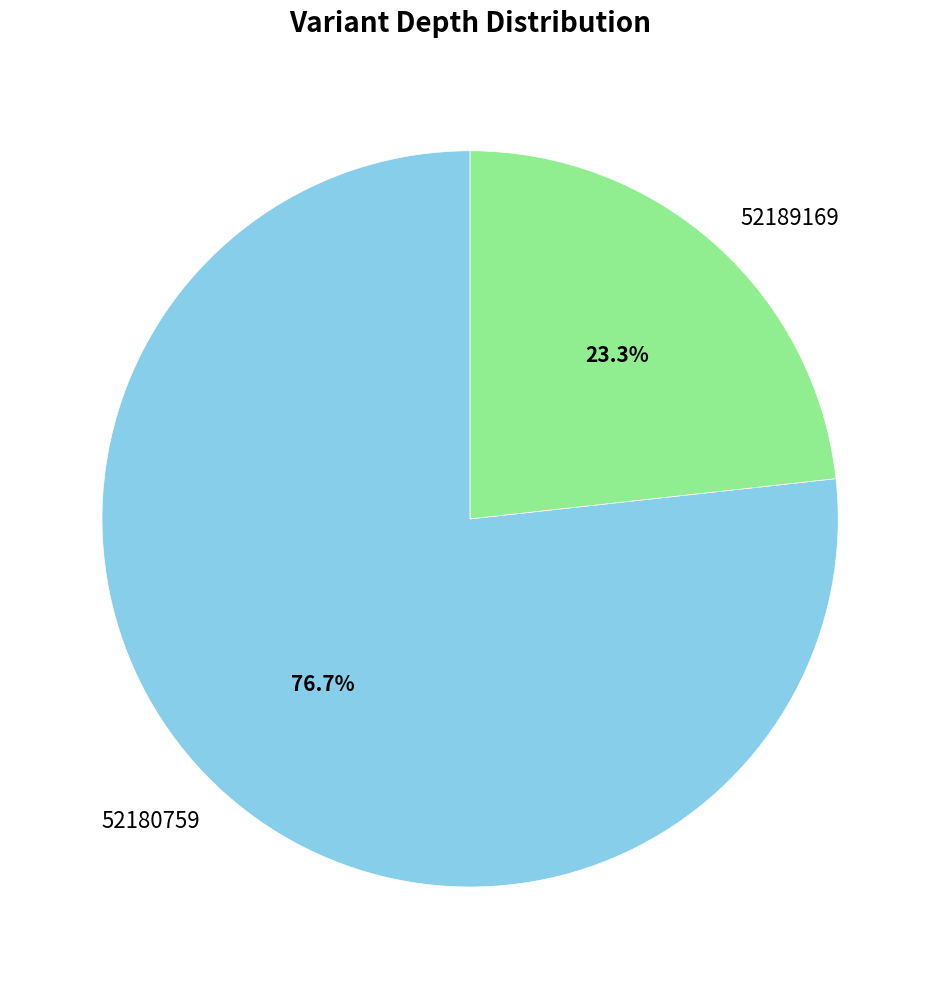

What is the majority slice?

52180759